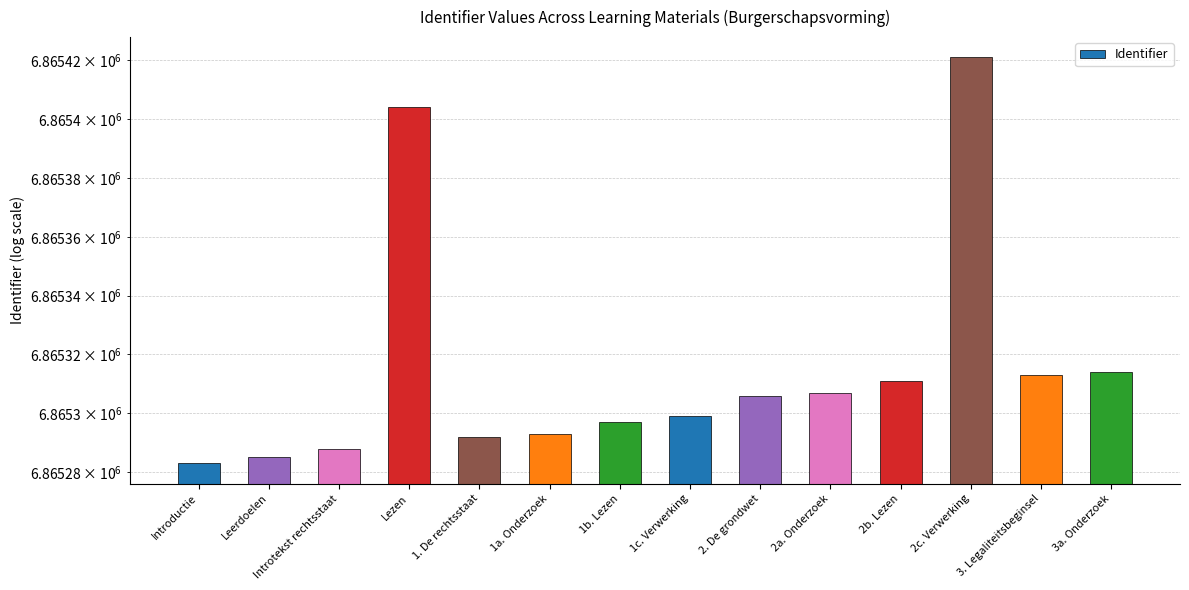

The chart shows a value of 2913448 at 2. De grondwet. True or false?

False